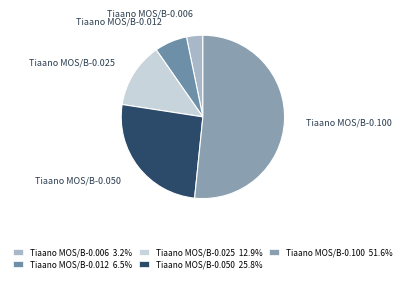

What is the majority slice?

Tiaano MOS/B-0.100